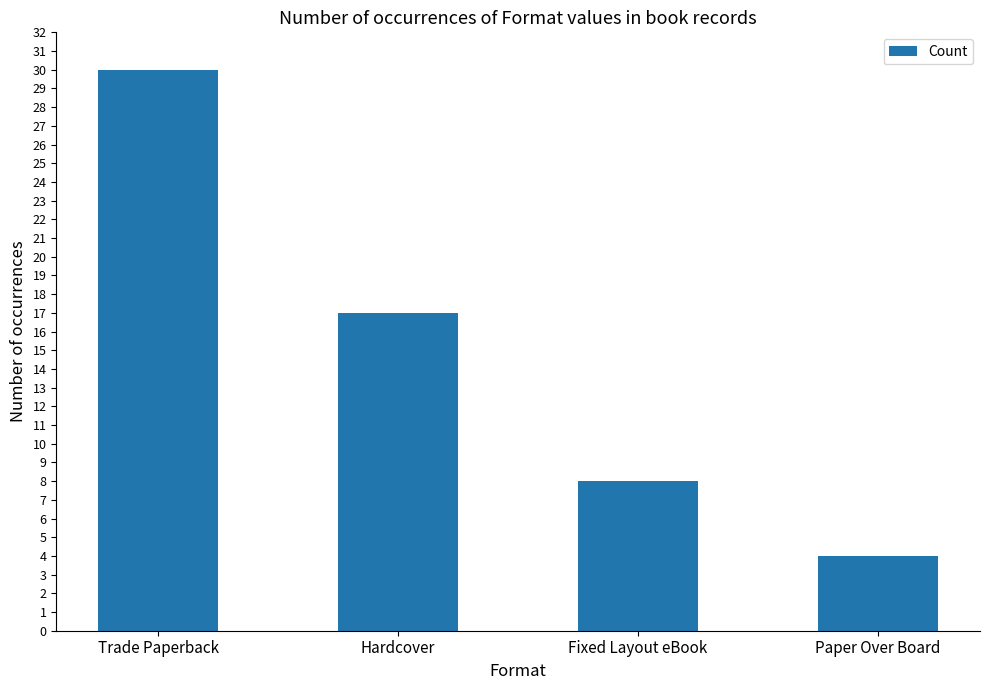

How many bars are there in total?

4